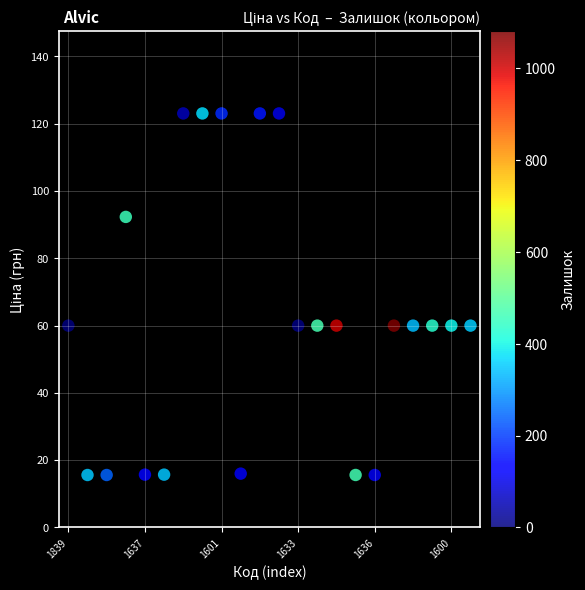

What is the range of Y values (max minus min)?

107.4